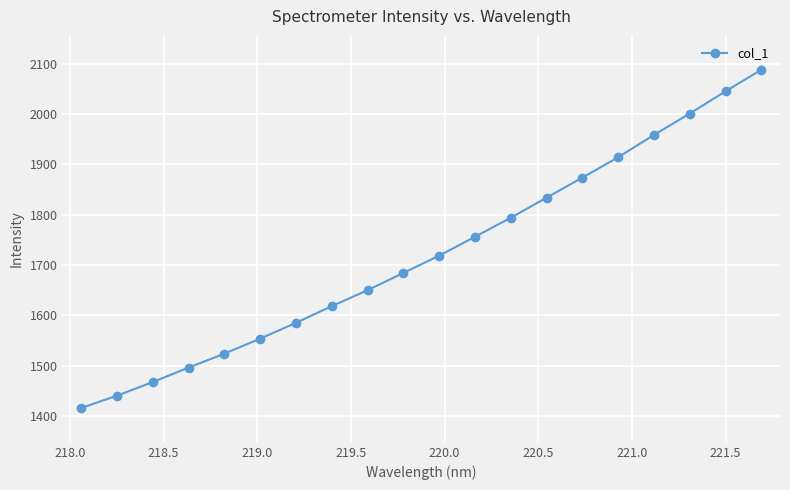

What is the value of the 18th point from the left?

2000.8